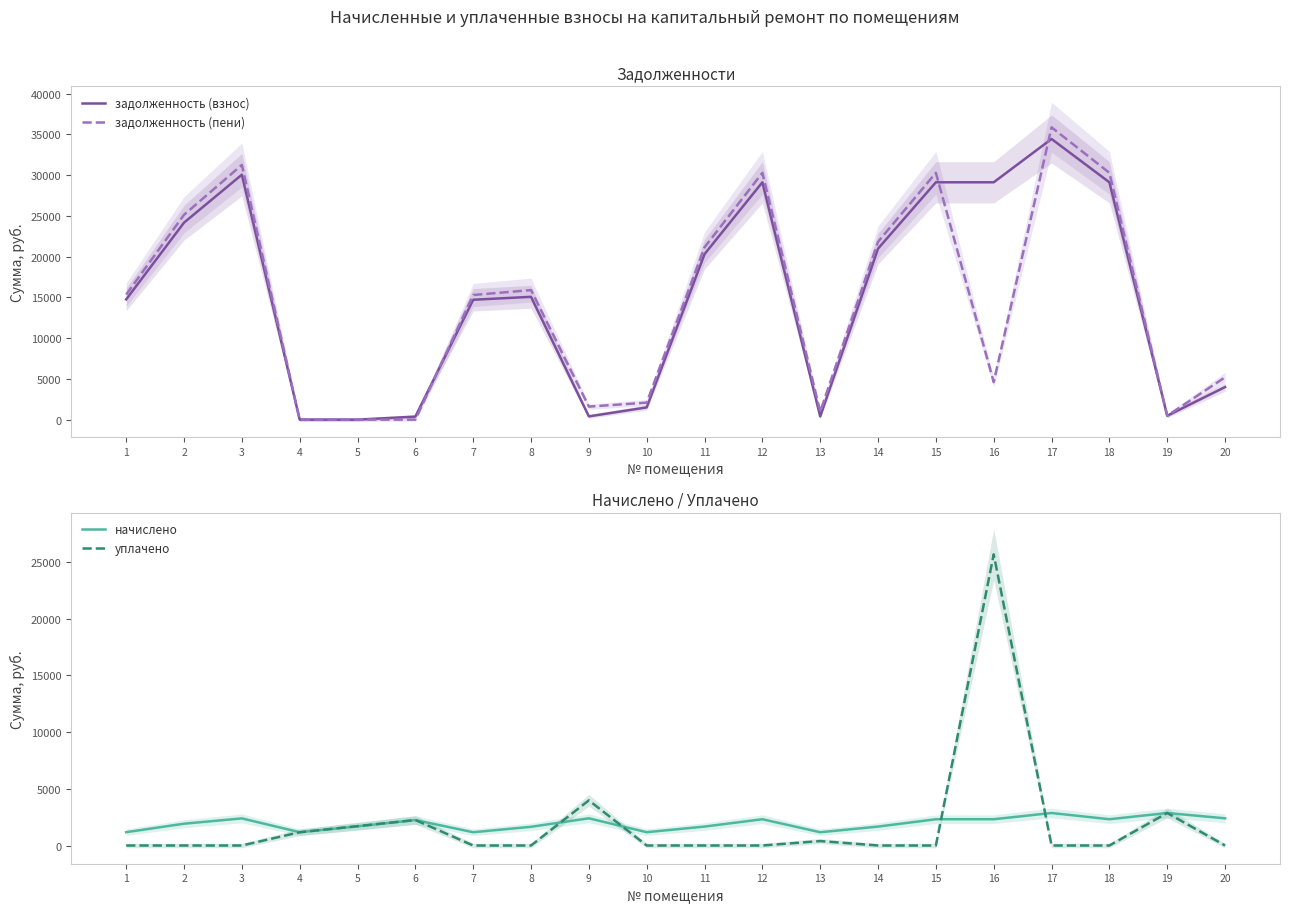

Which category has the highest value across all series?

17